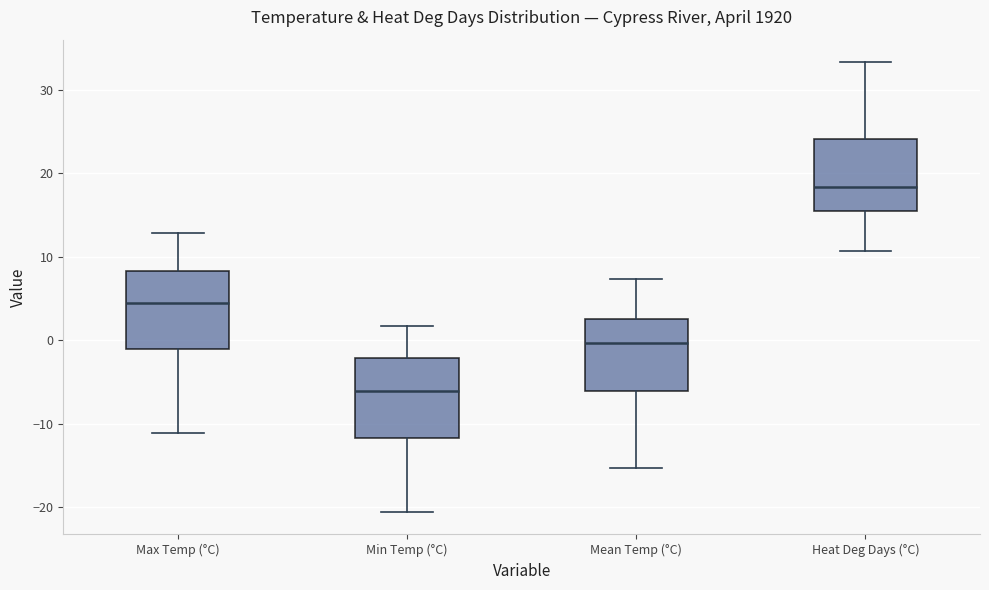

Where does the lower whisker of the box for Min Temp (°C) end on the y-axis? The values are not printed on the chart, so give them approximately, as read against the axis.

-21